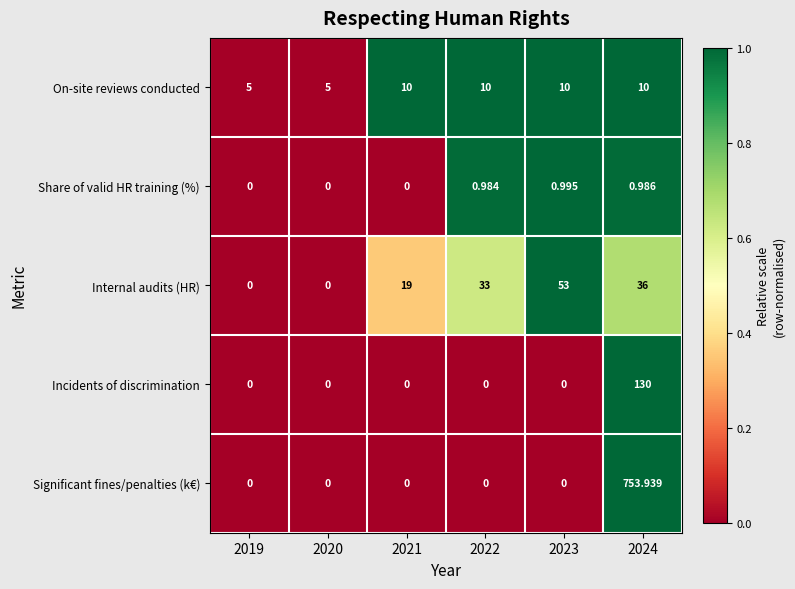

At which category is the sum across all series the highest?

2024